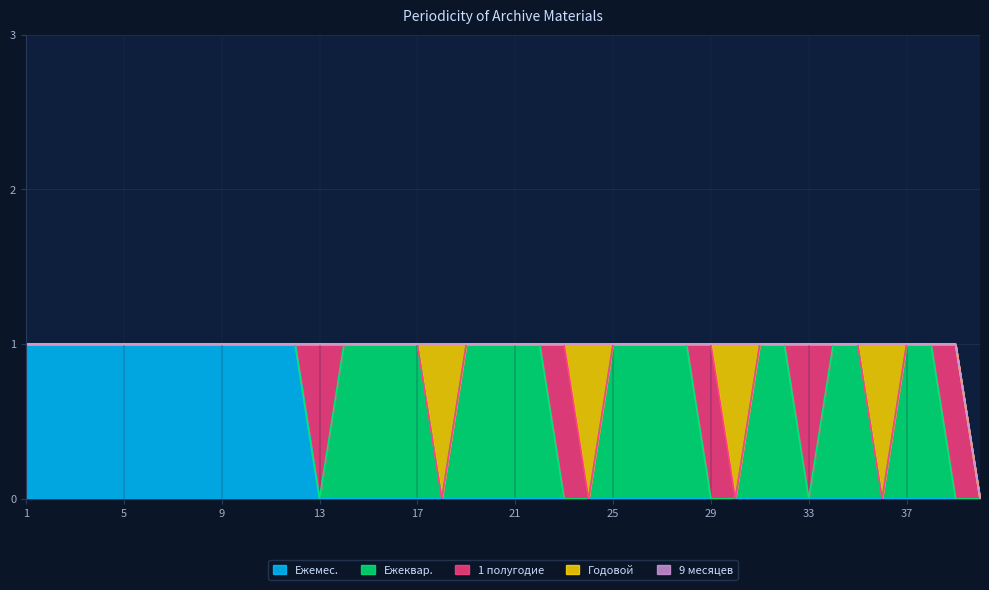

List the series in order of their peak value, lowest first.

9 месяцев, Ежемес., Ежеквар., 1 полугодие, Годовой